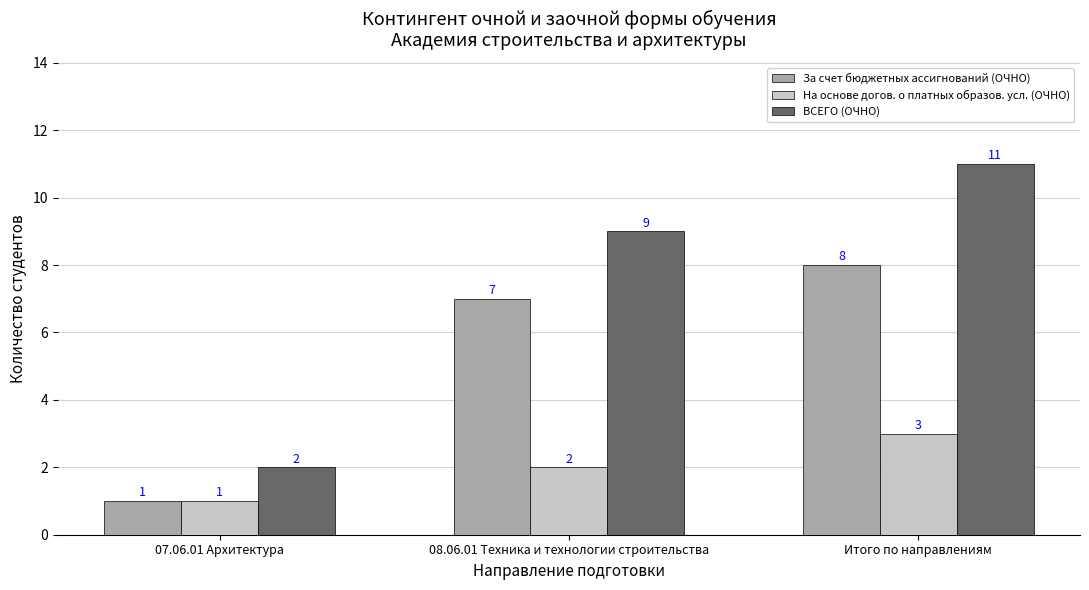

How many groups of bars are there?

3